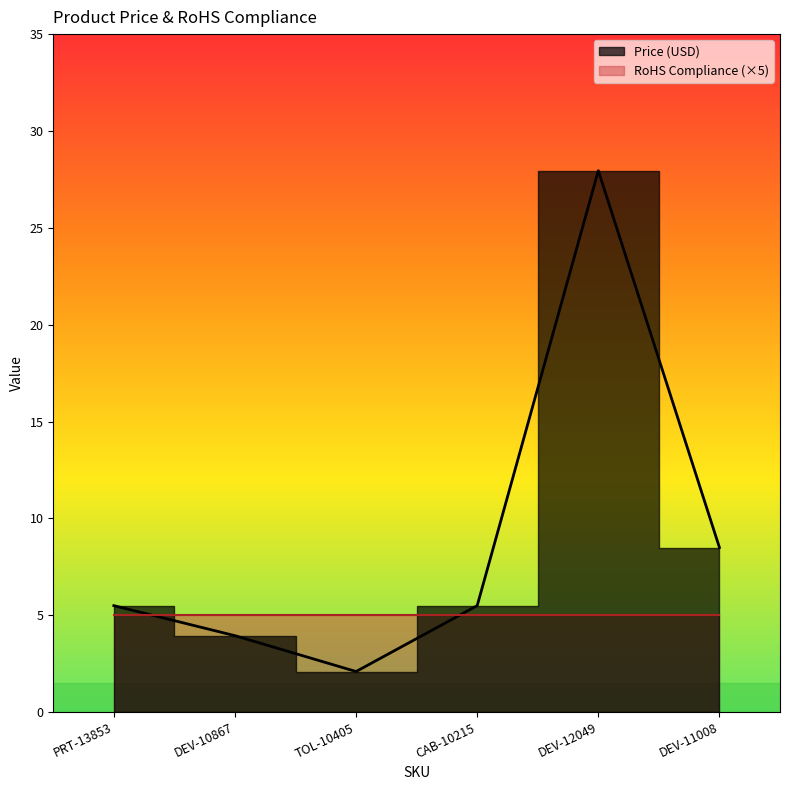

How many values exceed 5?

4